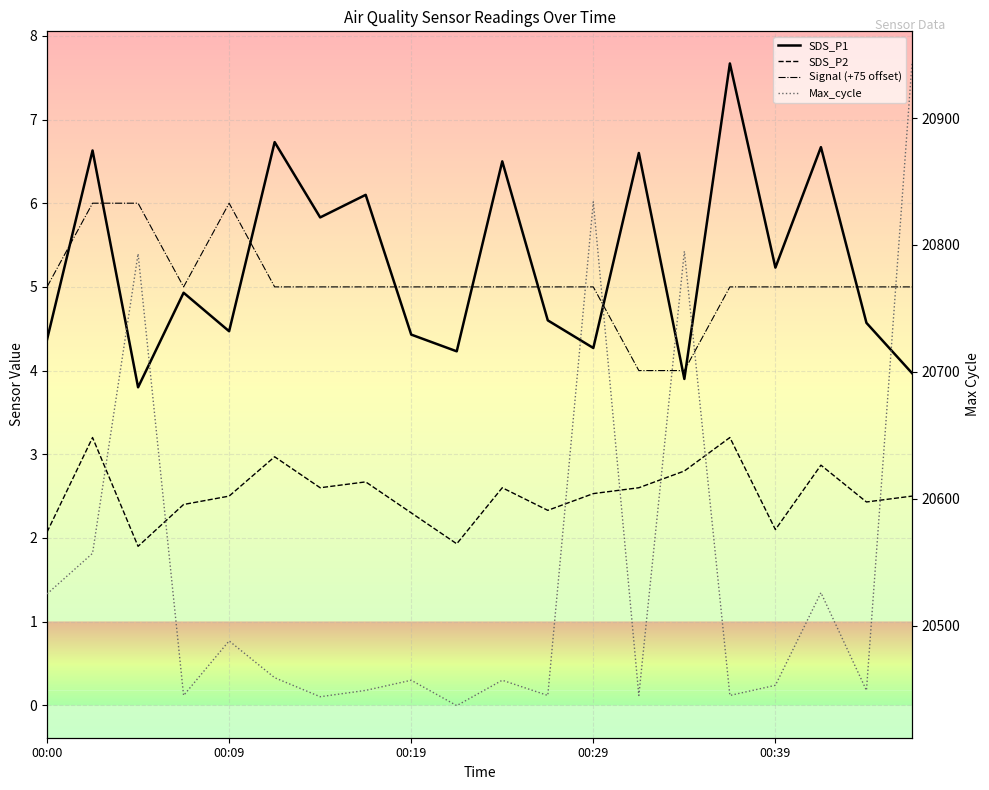

What is the difference between the second highest and second lowest values in the Max_cycle series?

390.0